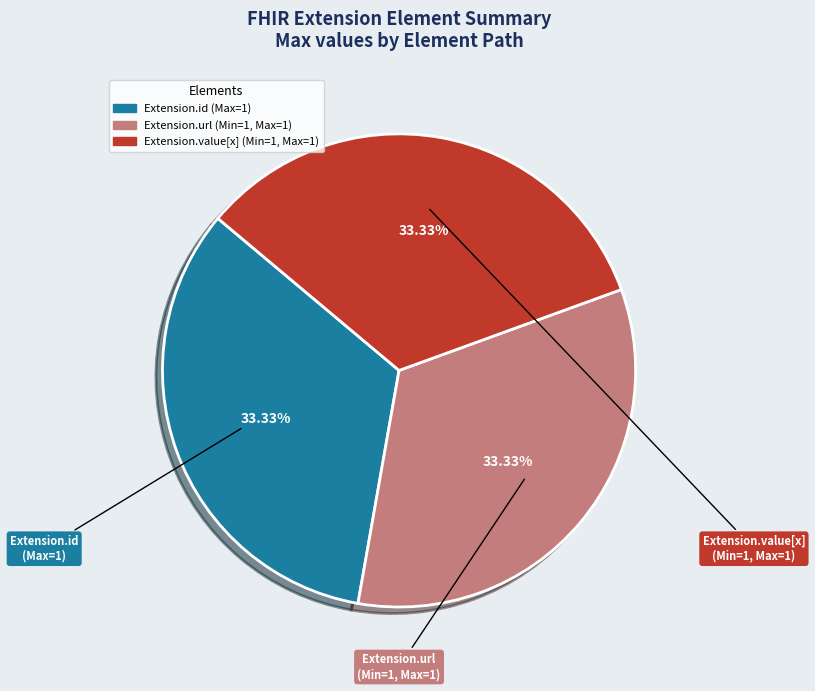

Is there a majority slice in this chart?

No